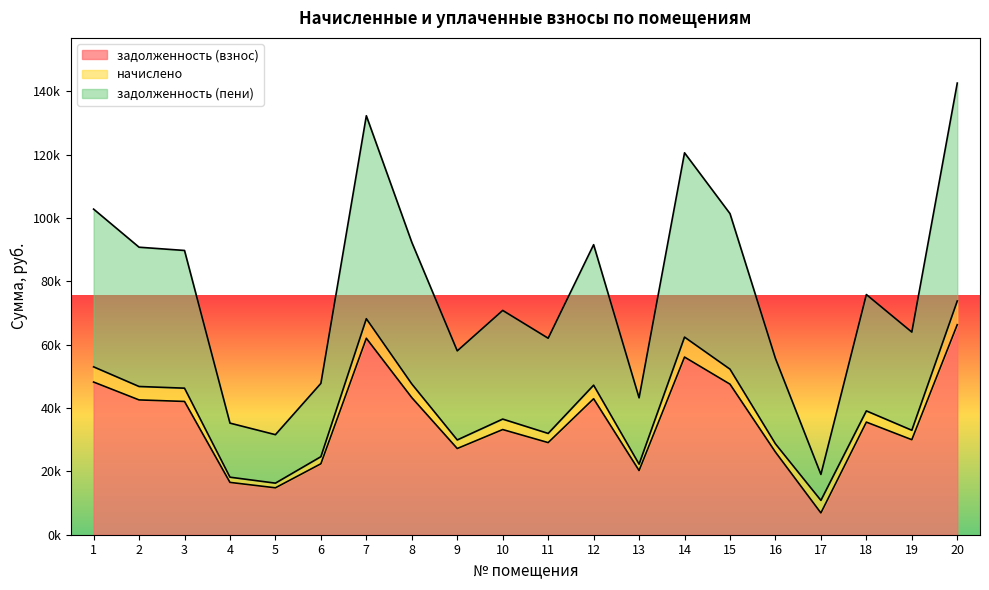

What is the average value of the задолженность (взнос) series?

35663.2